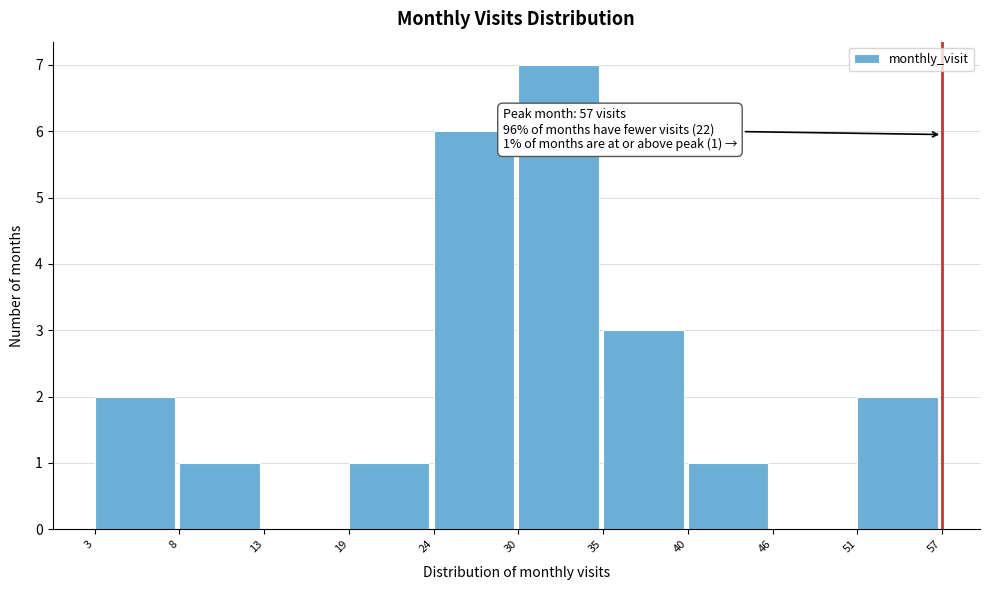

Reading left to right, what are all the values shown in this chart?

3=2	8=1	13=0	19=1	24=6	30=7	35=3	40=1	46=0	51=2